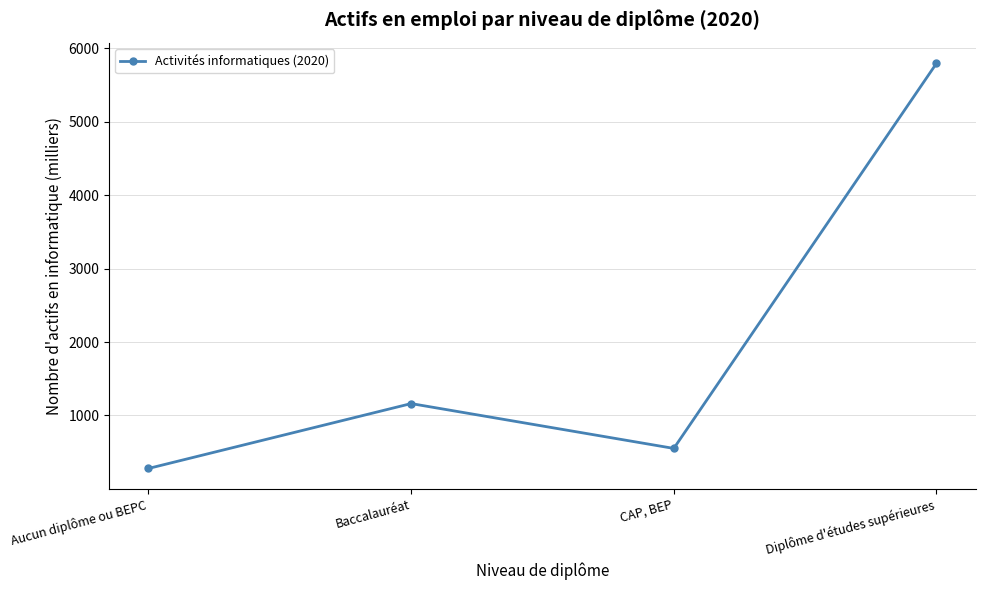

List the labels in order of value, largest first.

Diplôme d'études supérieures, Baccalauréat, CAP, BEP, Aucun diplôme ou BEPC